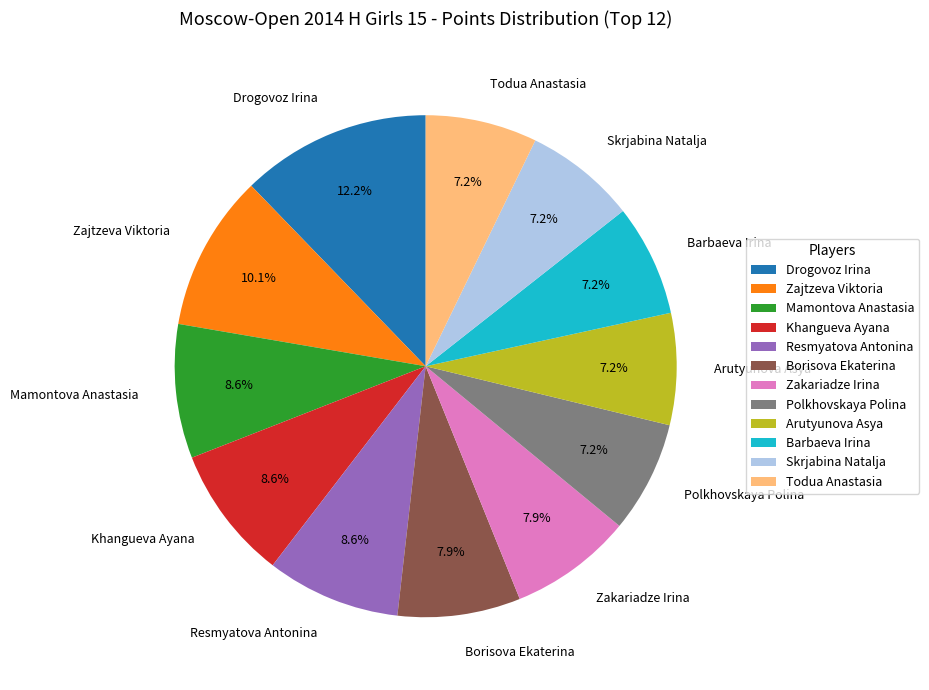

To the nearest percent, what is the difference between the largest and smallest slice percentages?

5%